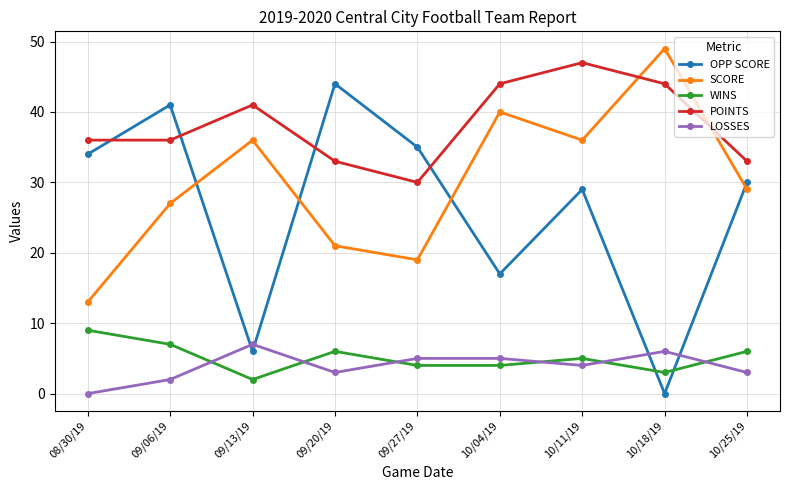

The SCORE series shows 13 at 08/30/19. True or false?

True